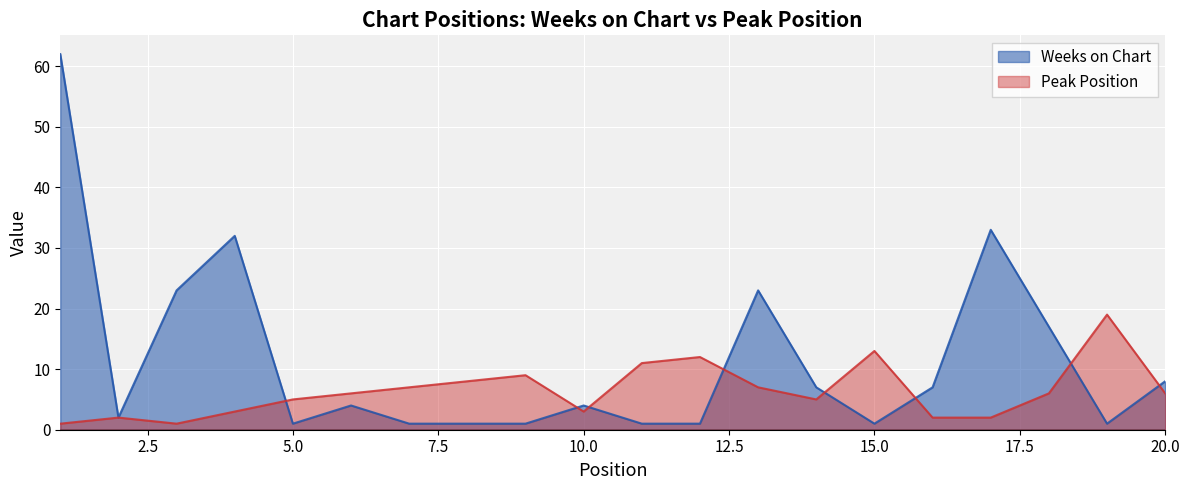

What is the value of the Peak Position point at the 2nd from the left?

2